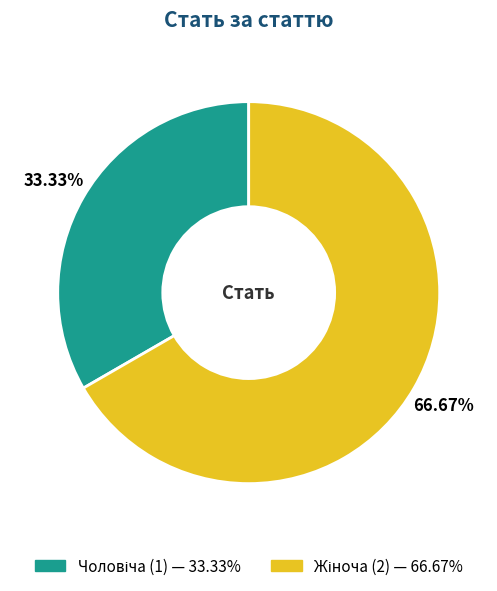

To the nearest percent, what is the average slice percentage?

50%